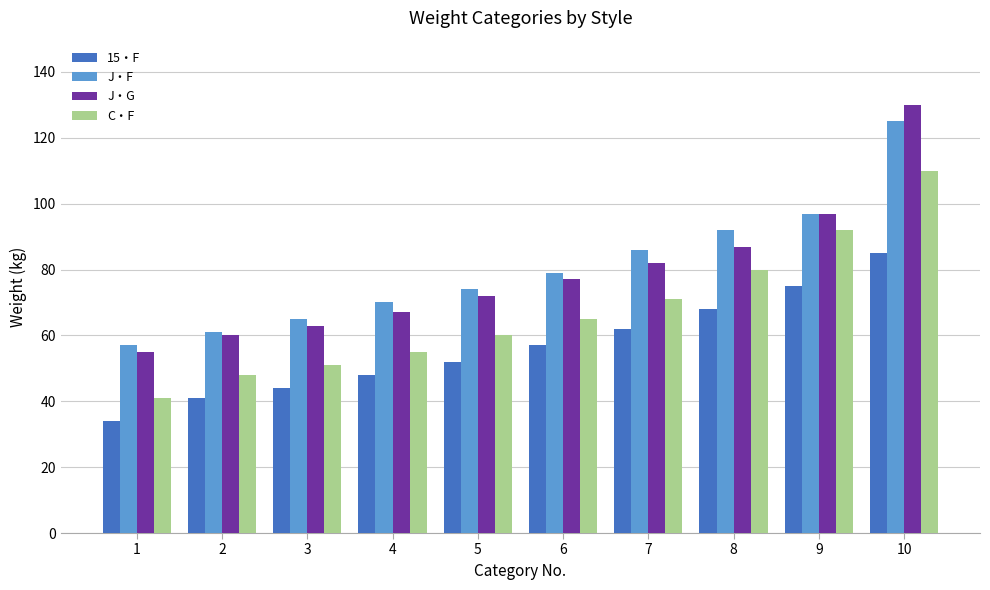

Which series changed the most between 7 and 9?

C・F